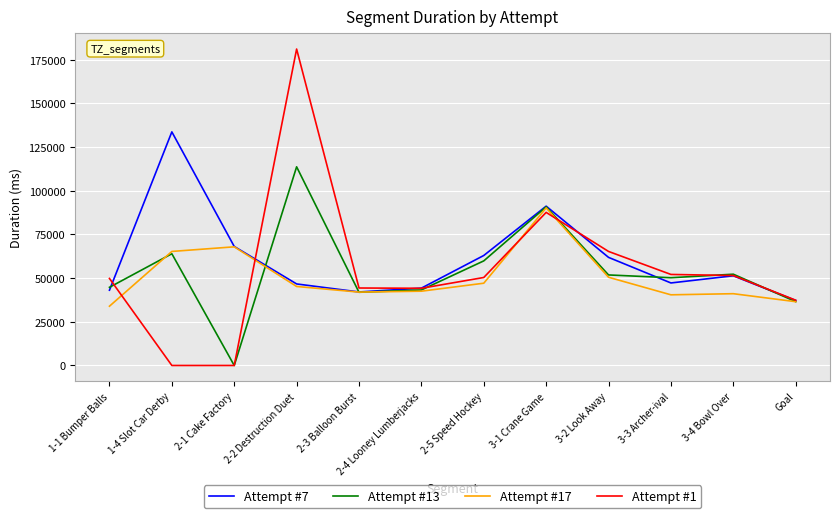

True or false: Attempt #1 has a value of 44194 at 2-4 Looney Lumberjacks.

True